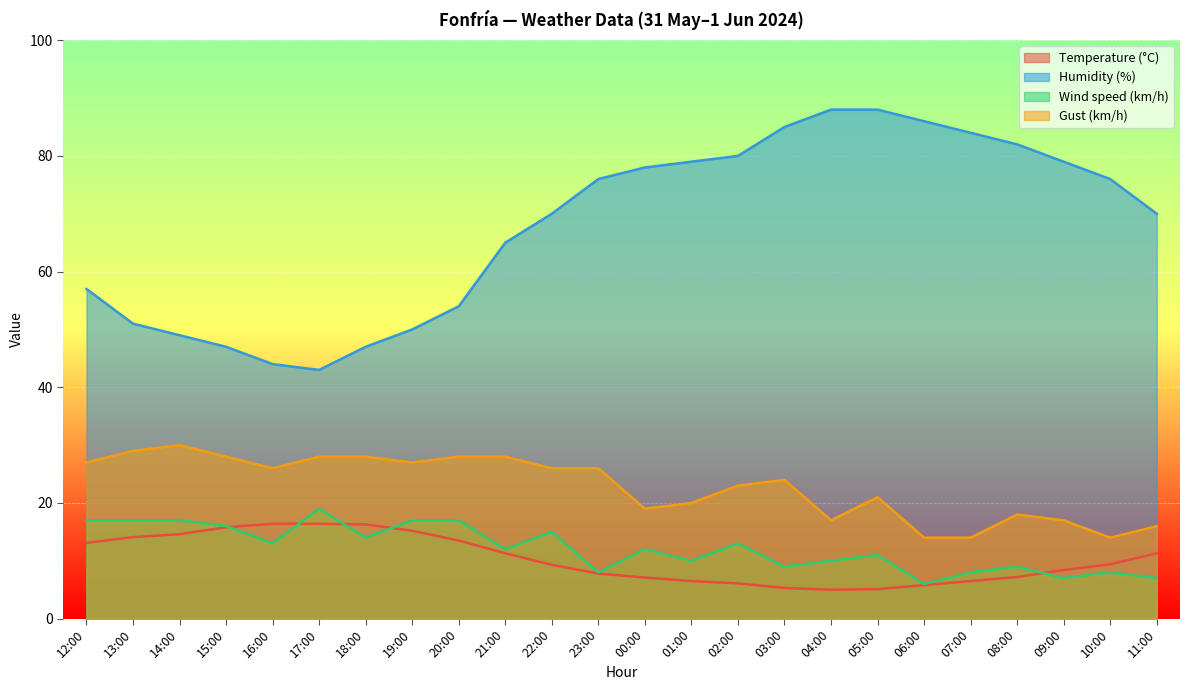

Rank the series at 23:00 from highest to lowest value.

Humidity (%), Gust (km/h), Wind speed (km/h), Temperature (°C)